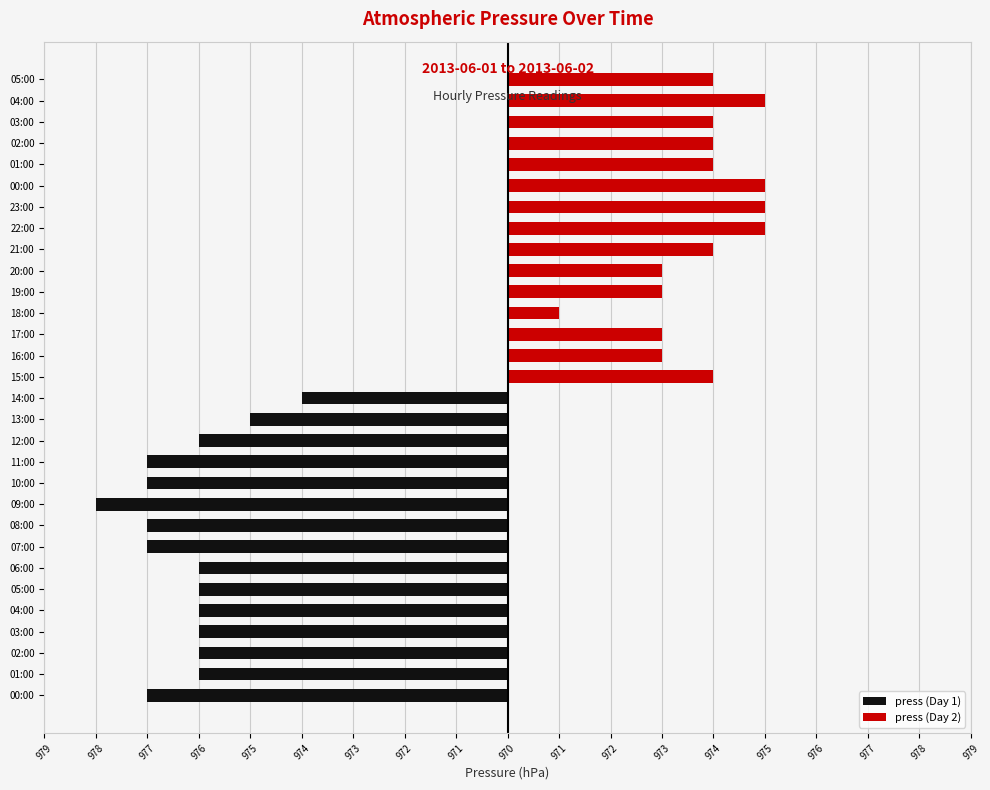

How many bars are there in total?

30